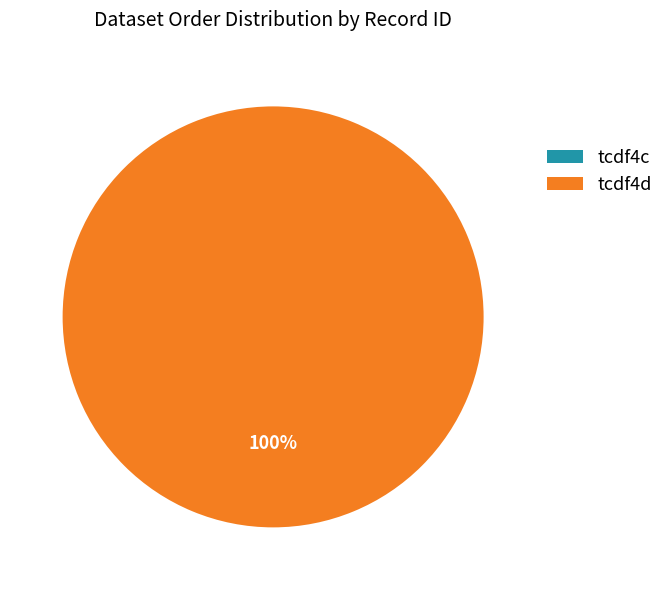

Which category has the biggest portion of the pie?

tcdf4d